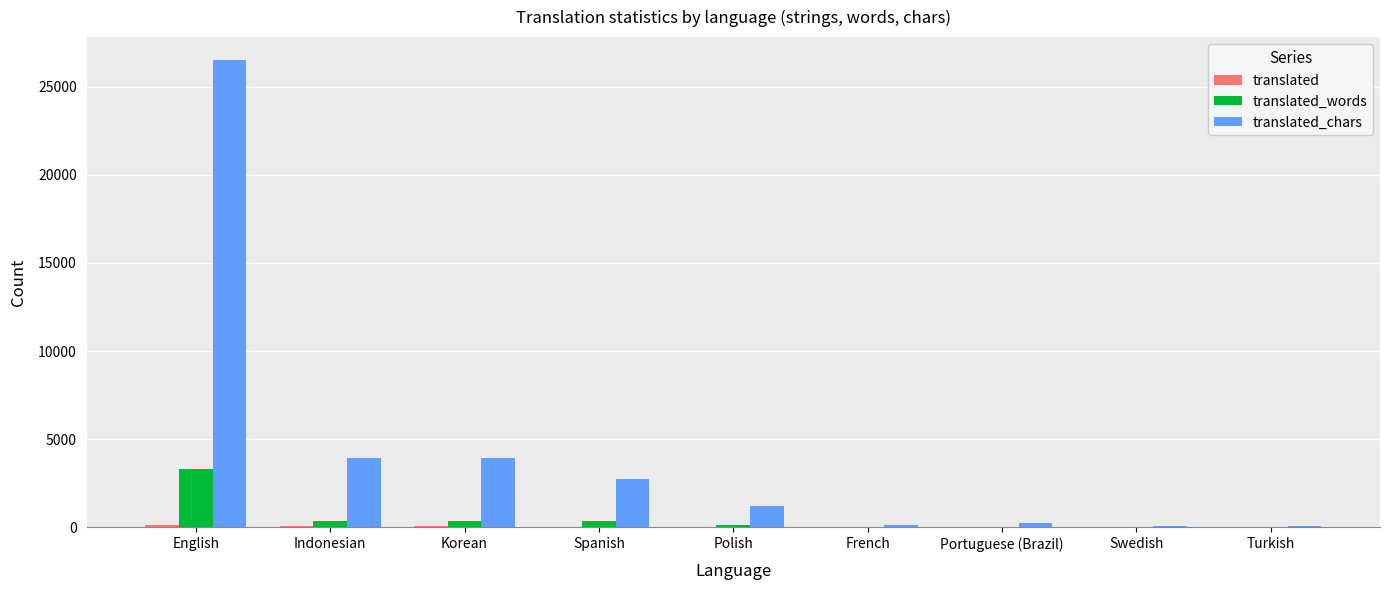

What is the greatest value displayed?

26480